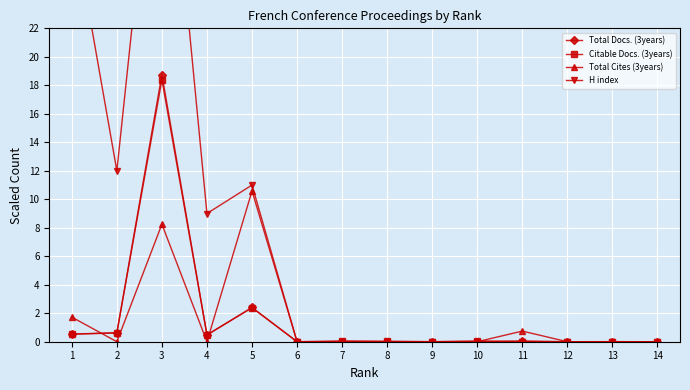

What is the average value of the Citable Docs. (3years) series?

1.6